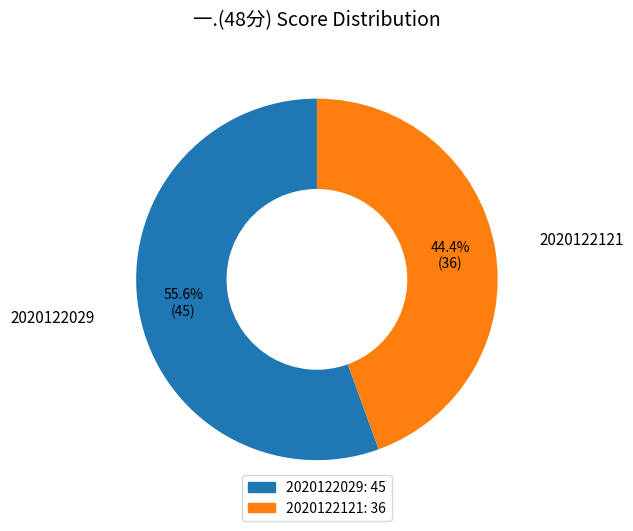

The 2020122121 slice represents 44% of the pie. True or false?

True